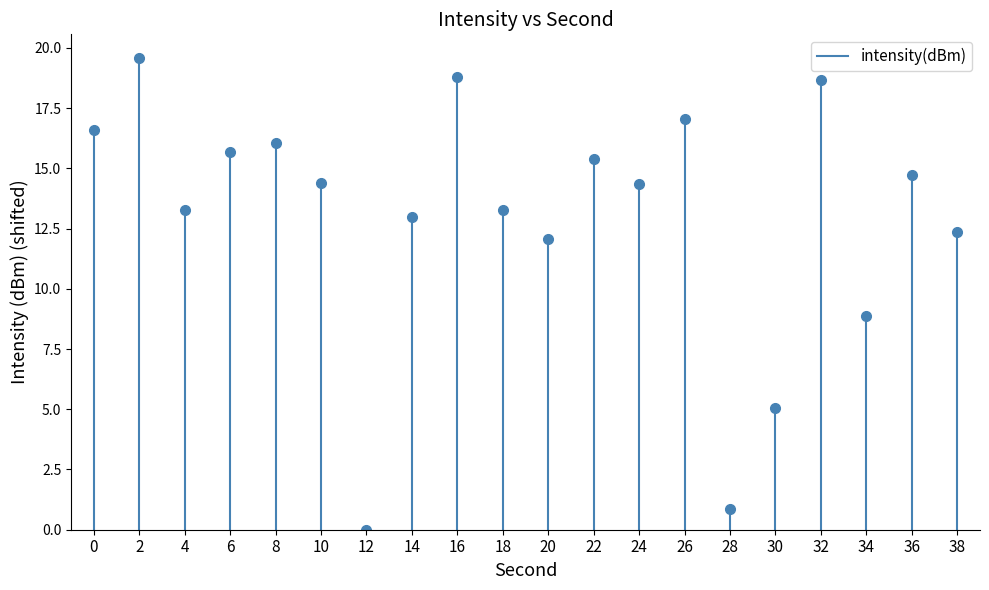

The value at 0 is 6.4. True or false?

False